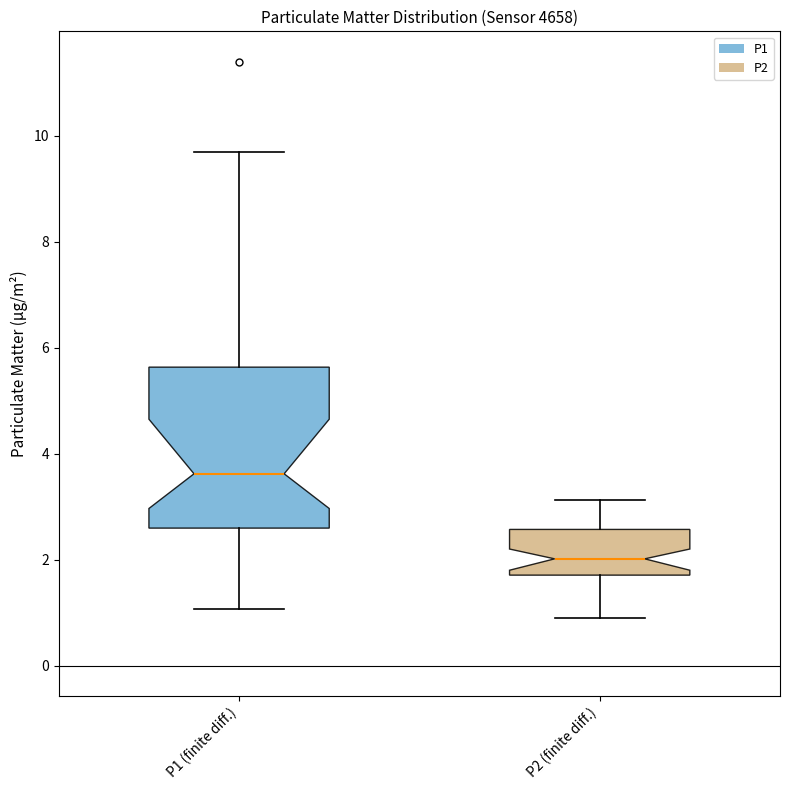

Comparing the boxes themselves (not the whiskers), which one is the tallest?

P1 (finite diff.)